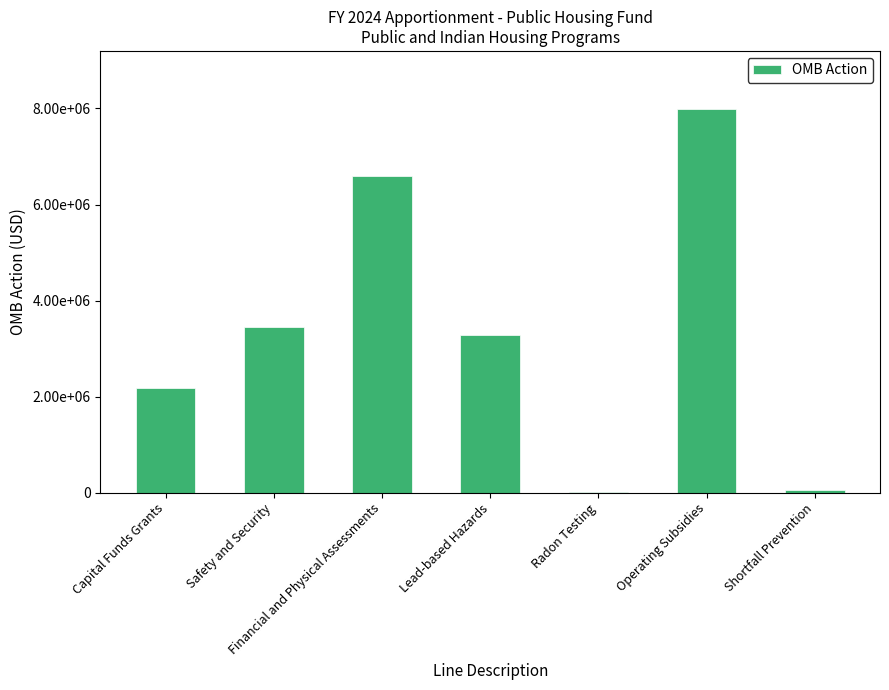

What is the label of the 7th bar from the right?

Capital Funds Grants